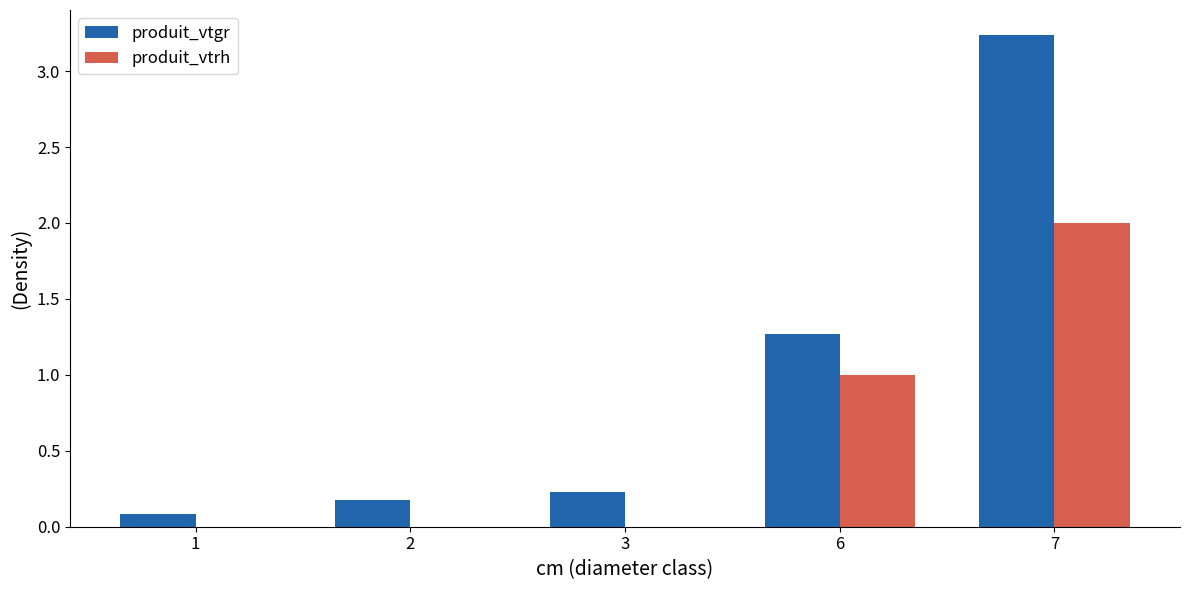

The produit_vtrh series shows 0.0 at 2. True or false?

True